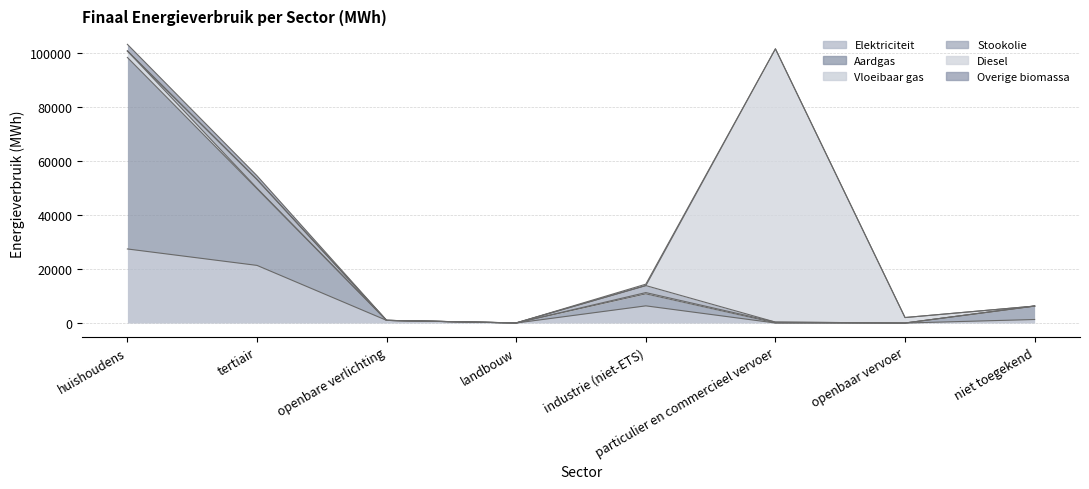

What is the highest value of the Elektriciteit series?

27460.0